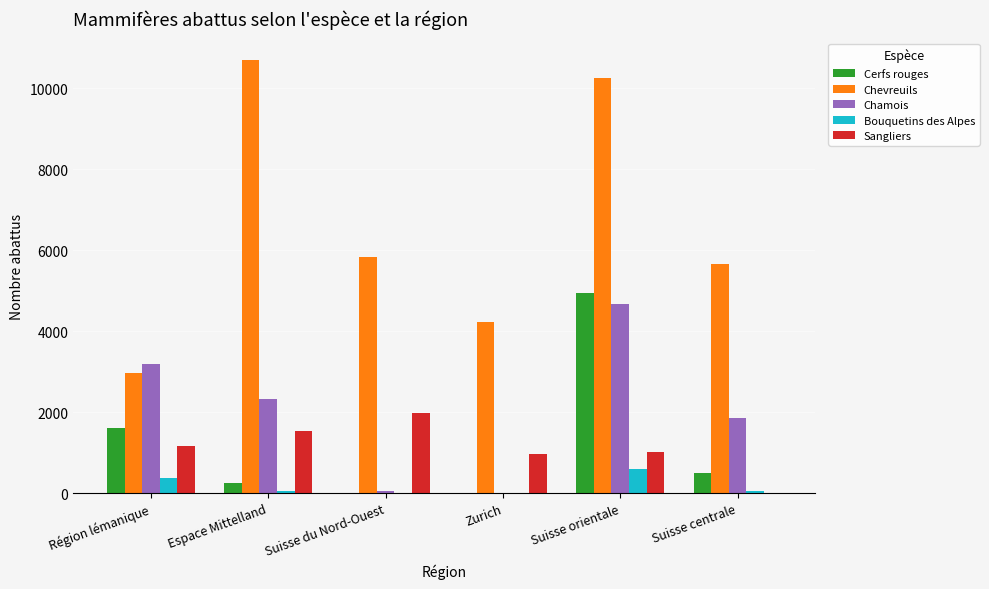

What is the greatest value displayed?

10691